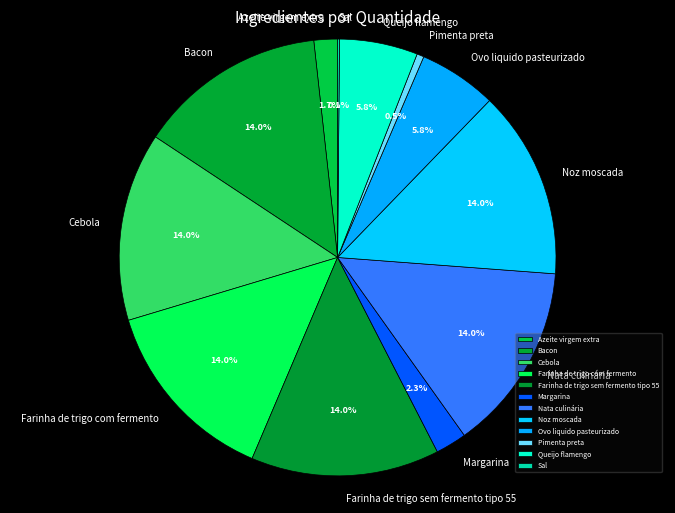

What portion of the pie excludes Pimenta preta?

99.5%